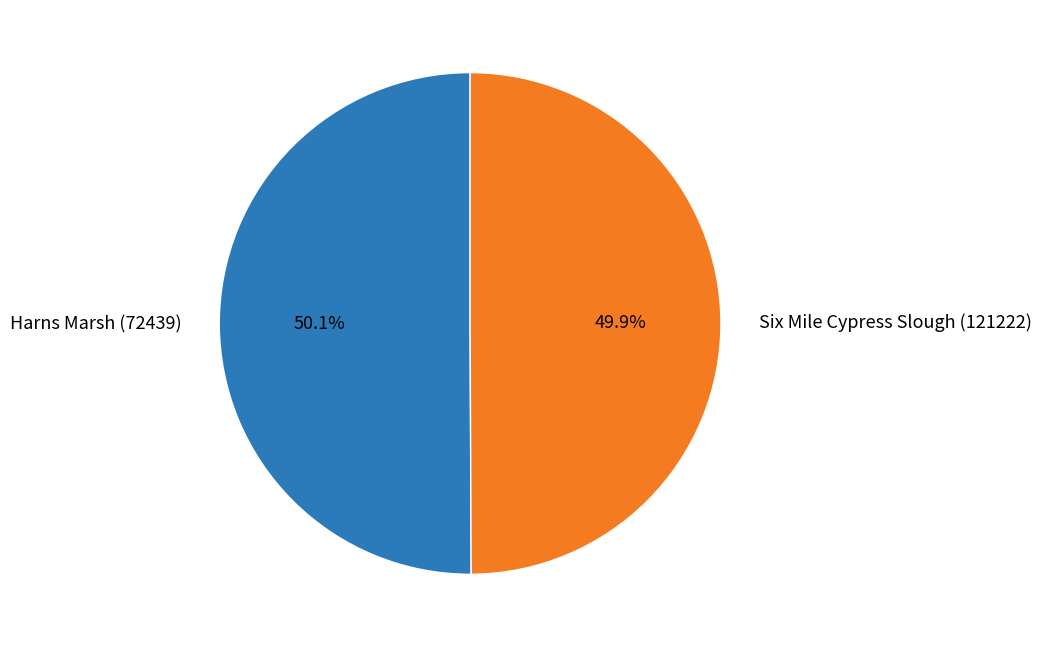

What is the ratio of the value at Harns Marsh (72439) to the value at Six Mile Cypress Slough (121222)?

1.0